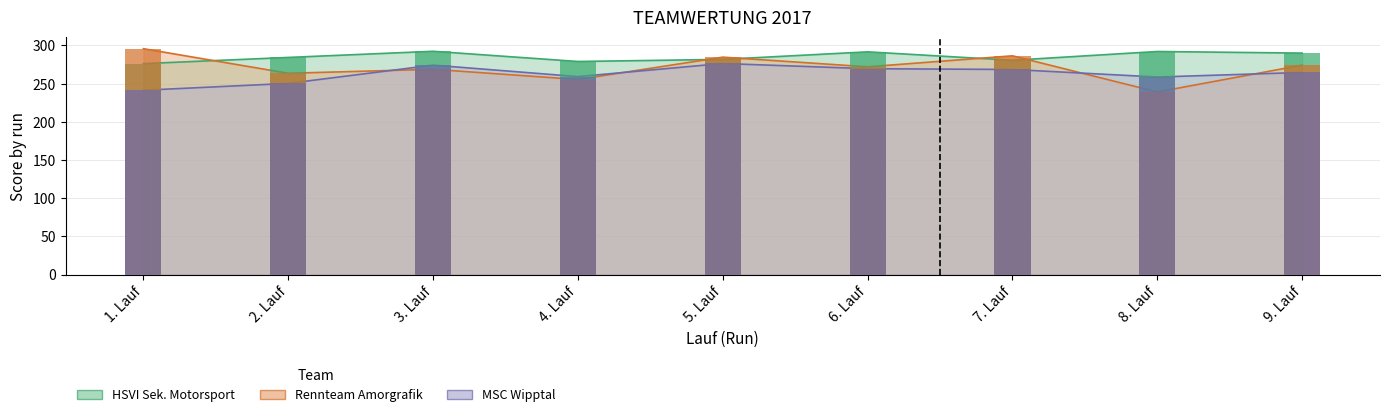

What is the minimum value shown in the chart?

239.0